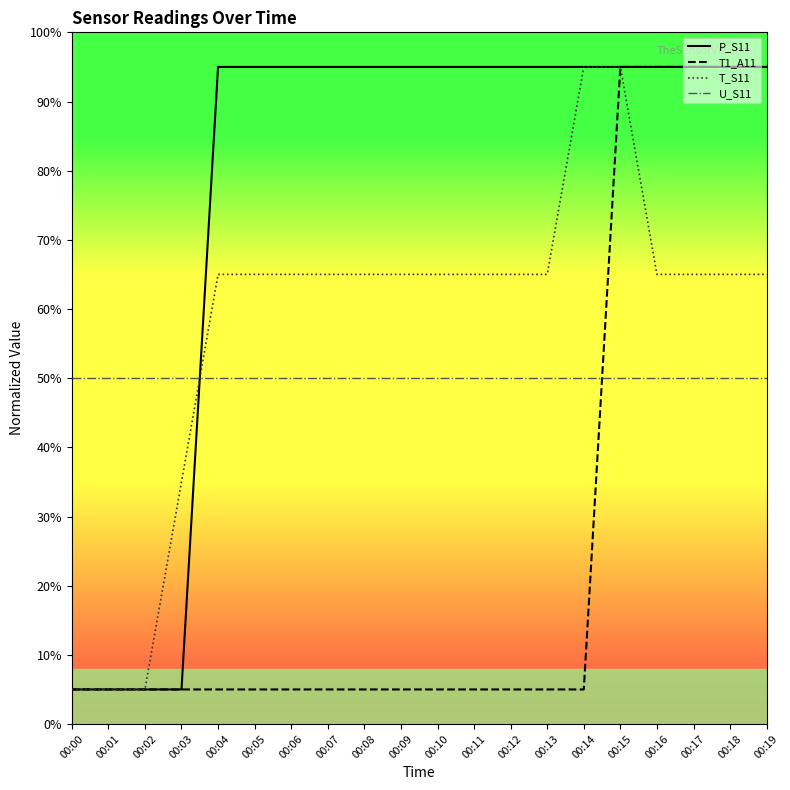

Reading right to left, list all the values displayed in this chart.

P_S11: 00:19=95.0	00:18=95.0	00:17=95.0	00:16=95.0	00:15=95.0	00:14=95.0	00:13=95.0	00:12=95.0	00:11=95.0	00:10=95.0	00:09=95.0	00:08=95.0	00:07=95.0	00:06=95.0	00:05=95.0	00:04=95.0	00:03=5.0	00:02=5.0	00:01=5.0	00:00=5.0
T1_A11: 00:19=95.0	00:18=95.0	00:17=95.0	00:16=95.0	00:15=95.0	00:14=5.0	00:13=5.0	00:12=5.0	00:11=5.0	00:10=5.0	00:09=5.0	00:08=5.0	00:07=5.0	00:06=5.0	00:05=5.0	00:04=5.0	00:03=5.0	00:02=5.0	00:01=5.0	00:00=5.0
T_S11: 00:19=65.0	00:18=65.0	00:17=65.0	00:16=65.0	00:15=95.0	00:14=95.0	00:13=65.0	00:12=65.0	00:11=65.0	00:10=65.0	00:09=65.0	00:08=65.0	00:07=65.0	00:06=65.0	00:05=65.0	00:04=65.0	00:03=35.0	00:02=5.0	00:01=5.0	00:00=5.0
U_S11: 00:19=50.0	00:18=50.0	00:17=50.0	00:16=50.0	00:15=50.0	00:14=50.0	00:13=50.0	00:12=50.0	00:11=50.0	00:10=50.0	00:09=50.0	00:08=50.0	00:07=50.0	00:06=50.0	00:05=50.0	00:04=50.0	00:03=50.0	00:02=50.0	00:01=50.0	00:00=50.0